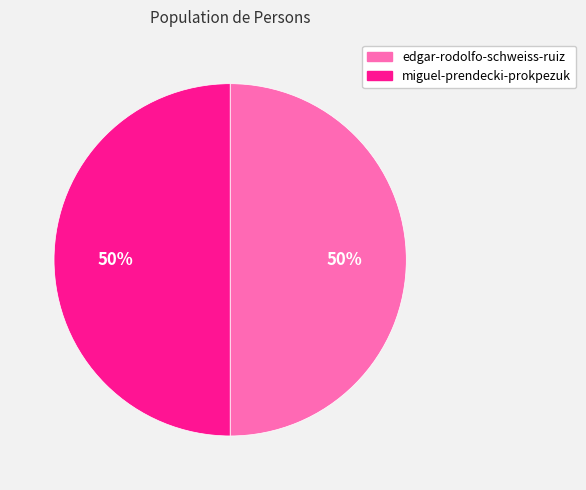

True or false: miguel-prendecki-prokpezuk accounts for 40% of the total.

False